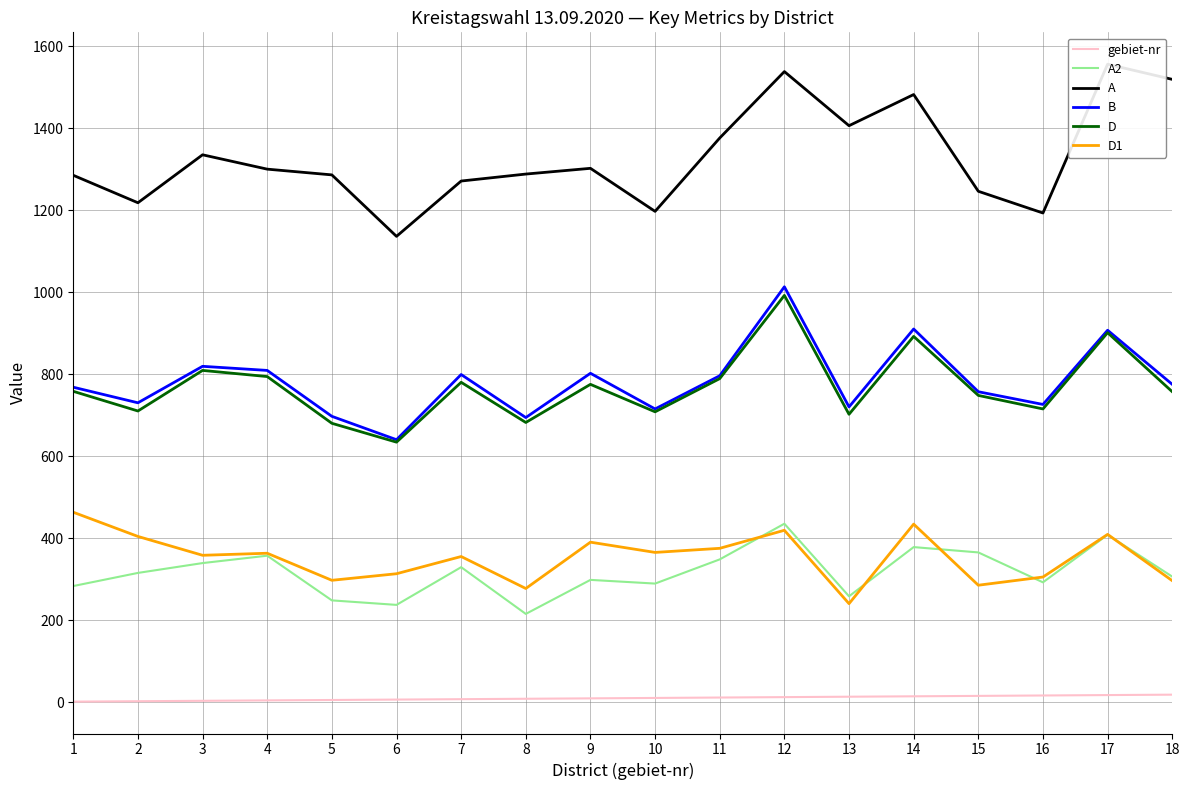

Reading right to left, list all the values displayed in this chart.

gebiet-nr: 18	17	16	15	14	13	12	11	10	9	8	7	6	5	4	3	2	1
A2: 306	408	292	365	378	258	435	348	289	298	215	329	237	248	357	339	315	283
A: 1519	1556	1193	1246	1482	1406	1538	1376	1197	1302	1288	1271	1136	1286	1300	1335	1218	1285
B: 775	907	726	757	910	720	1013	796	715	802	694	799	640	697	809	819	730	768
D: 757	901	715	748	892	702	992	789	708	775	682	780	634	680	794	809	710	758
D1: 296	409	305	285	434	240	419	375	365	390	277	355	313	297	363	358	404	463